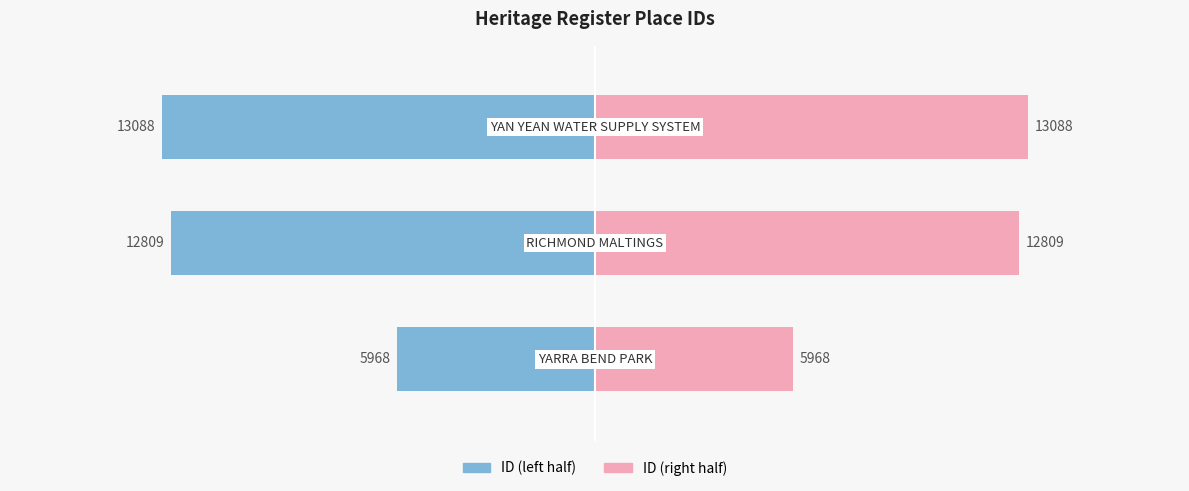

What are all the series names shown in the legend?

ID (left), ID (right)